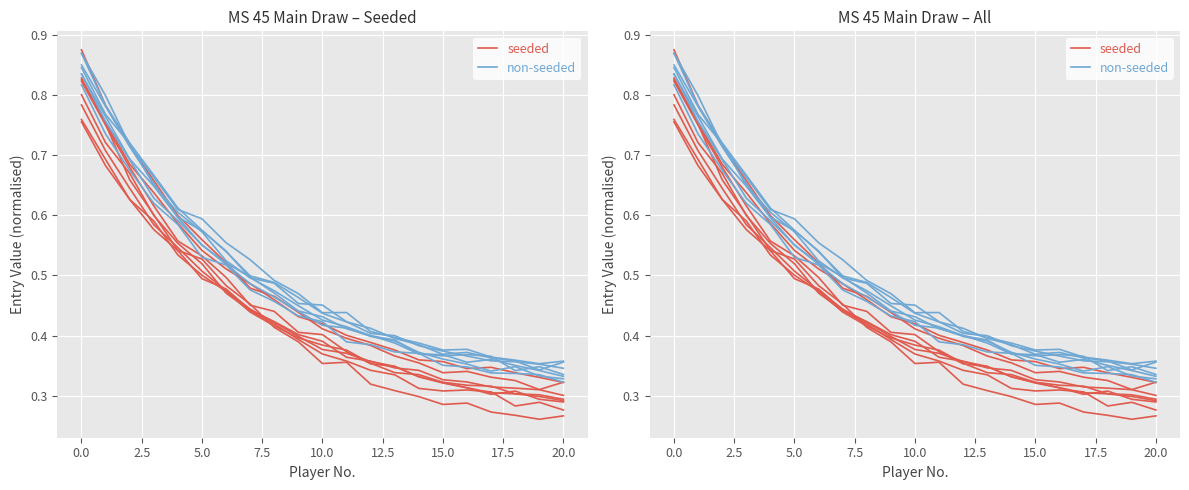

What is the total value across all series at 17.5?

0.9